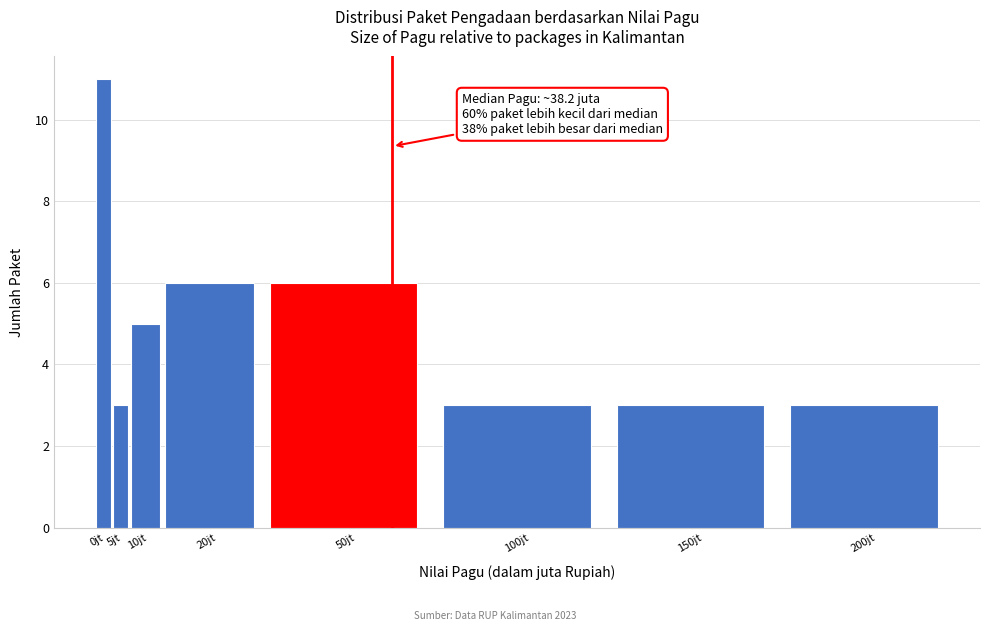

Reading left to right, transcribe all the data shown in this chart.

0jt=11	5jt=3	10jt=5	20jt=6	50jt=6	100jt=3	150jt=3	200jt=3